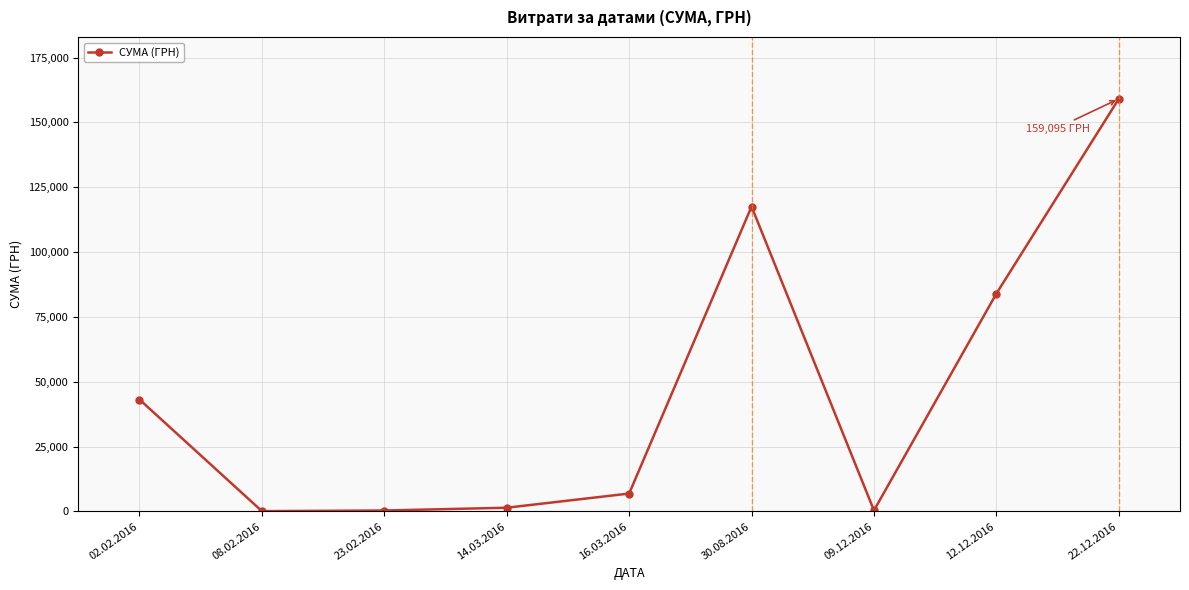

True or false: there are more than 0 points higher than both neighbors.

True